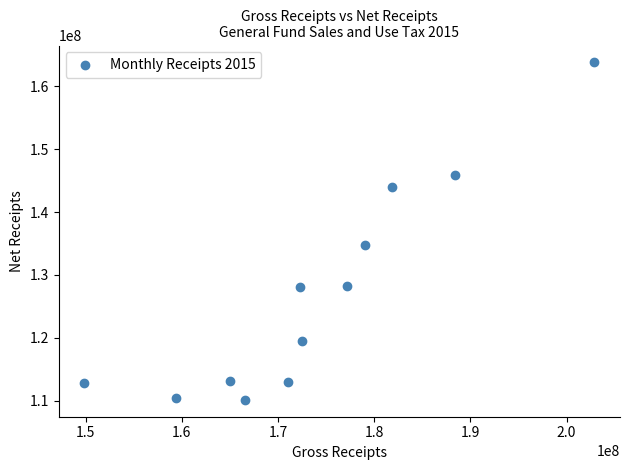

What is the average X value?

173835394.4